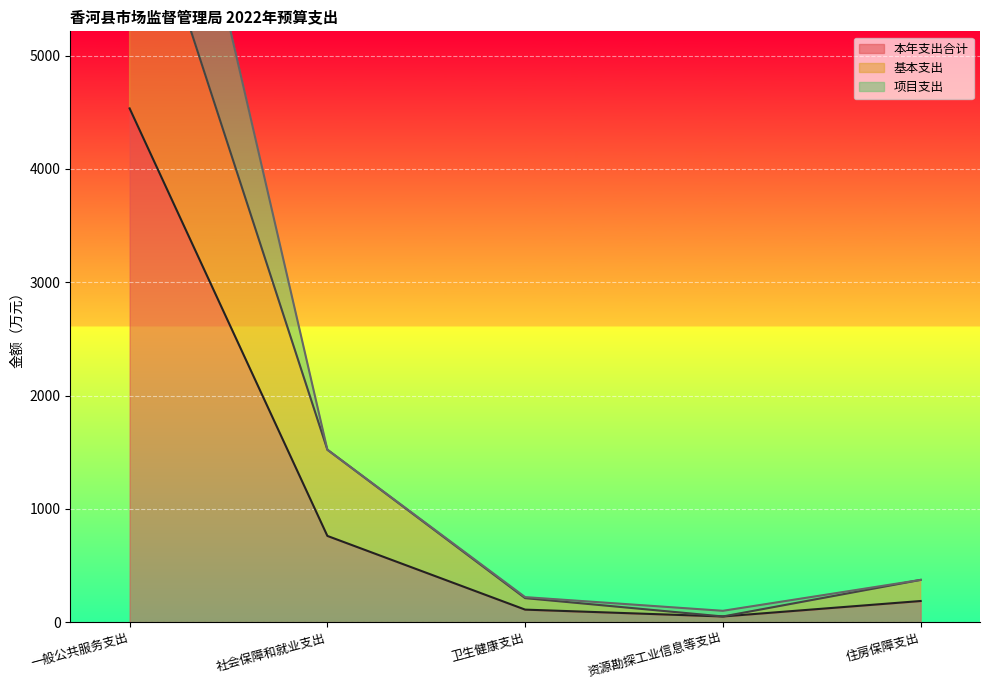

What is the value of the 本年支出合计 point at the 2nd from the left?

761.0